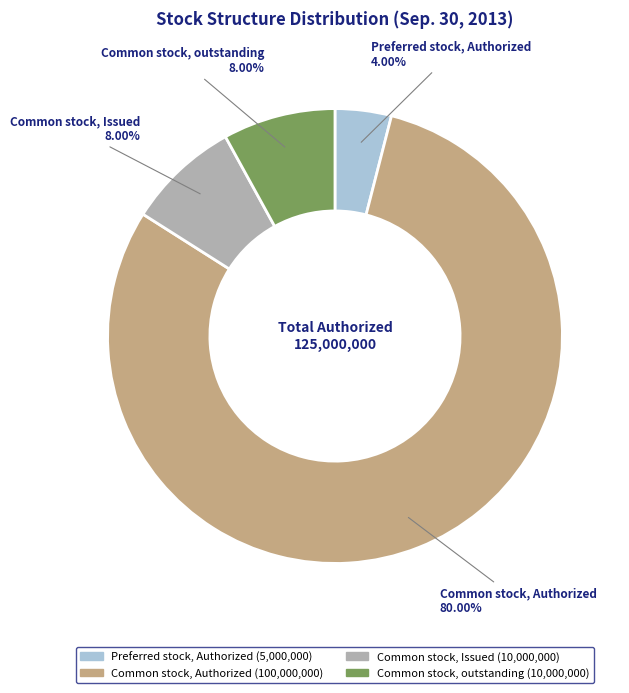

Is there a majority slice in this chart?

Yes